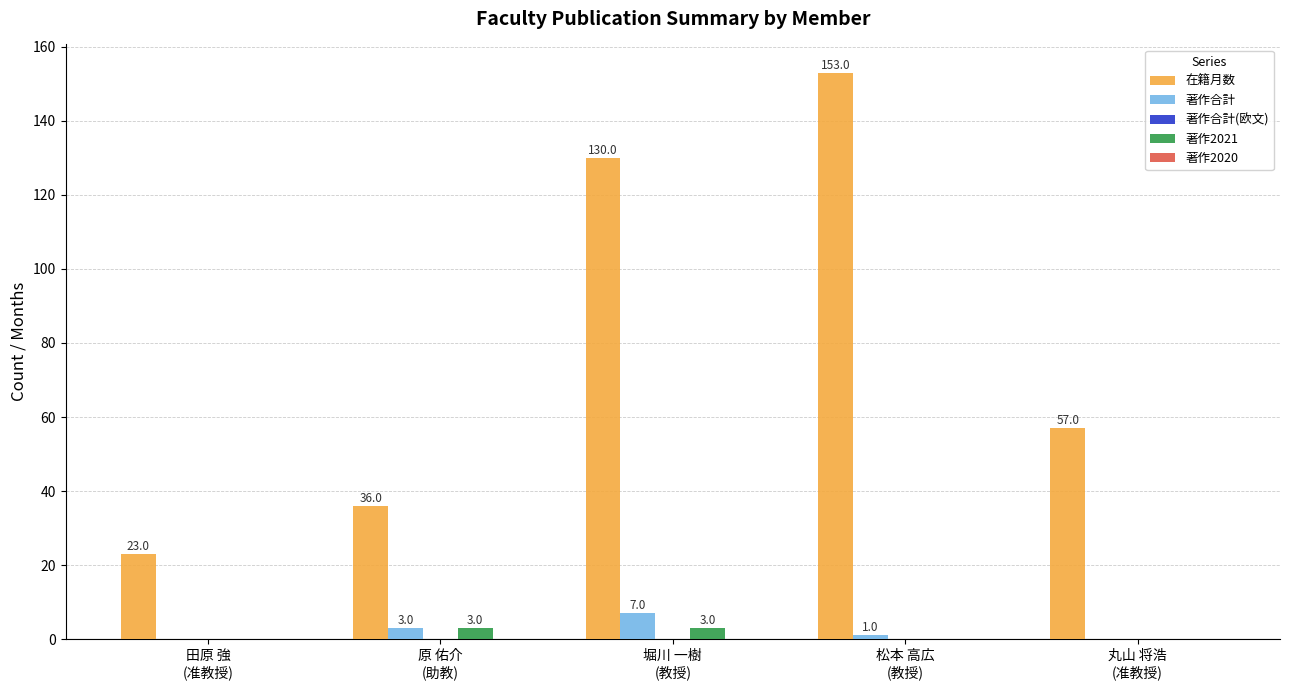

What is the maximum value shown in the chart?

153